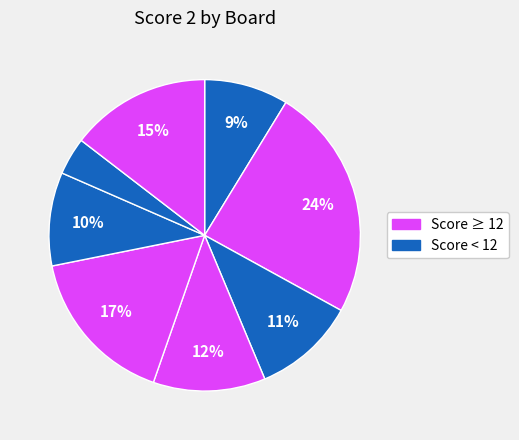

What is the smallest slice in the pie chart?

7